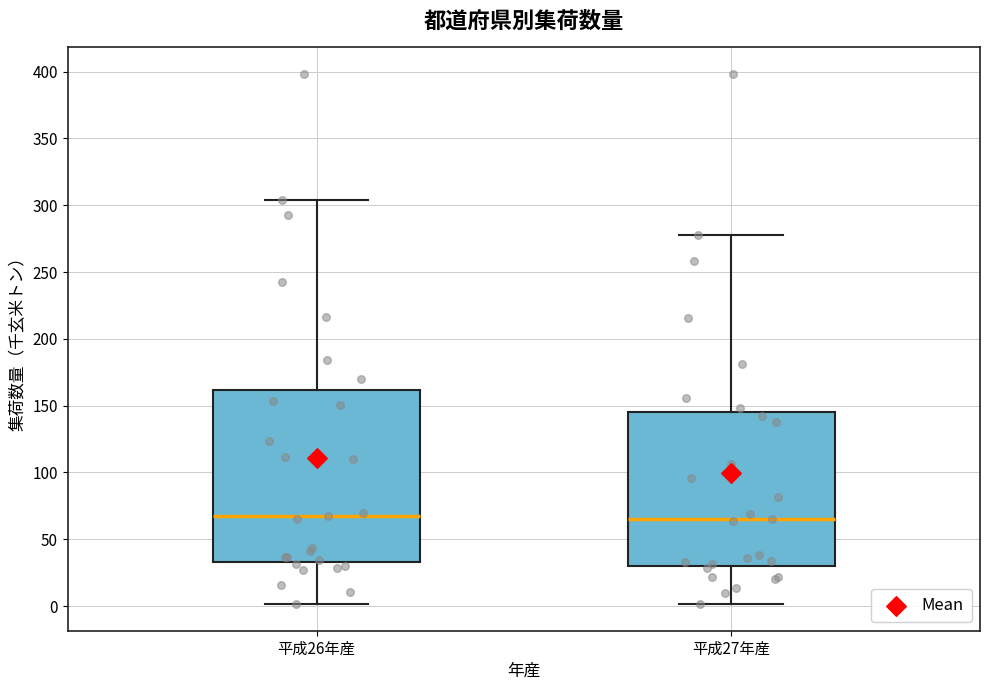

Where does the median line of the box for 平成26年産 sit on the y-axis? The values are not printed on the chart, so give them approximately, as read against the axis.

65